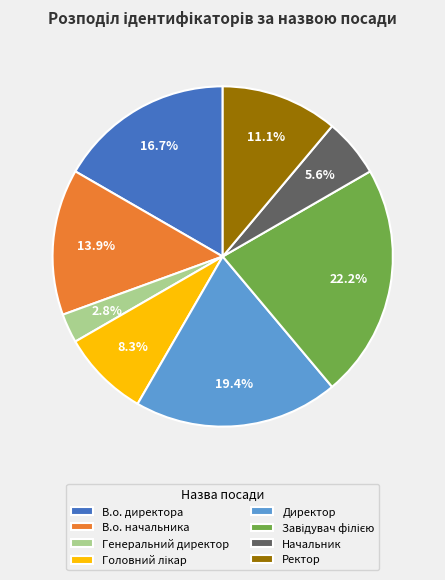

What is the ratio of the value at Начальник to the value at В.о. директора?

0.3